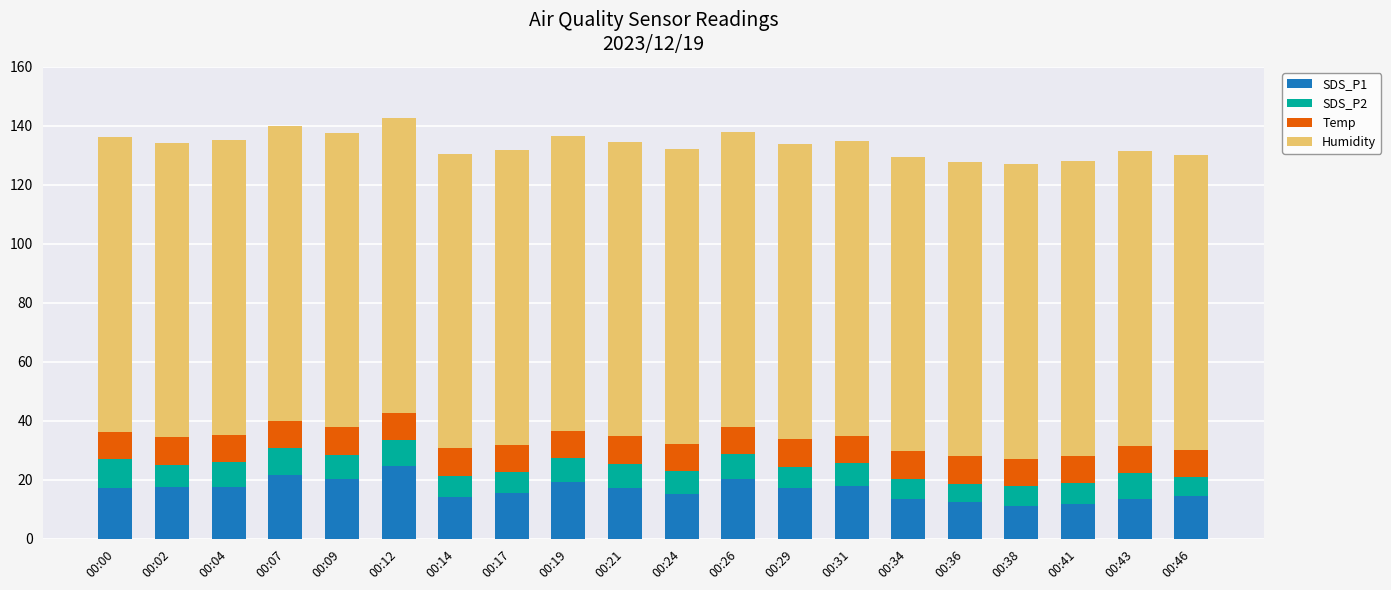

What is the maximum value for SDS_P1?

24.9